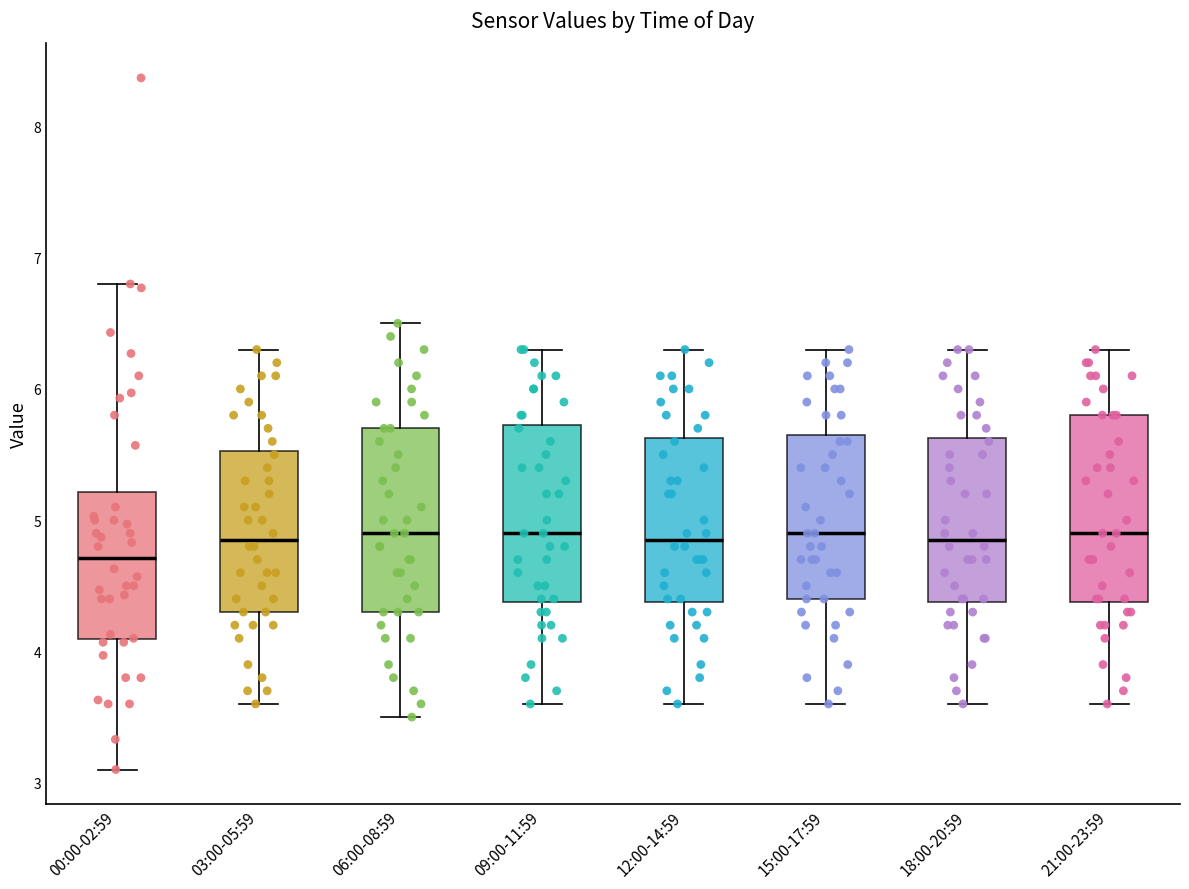

Which box has the lowest median line?

00:00-02:59